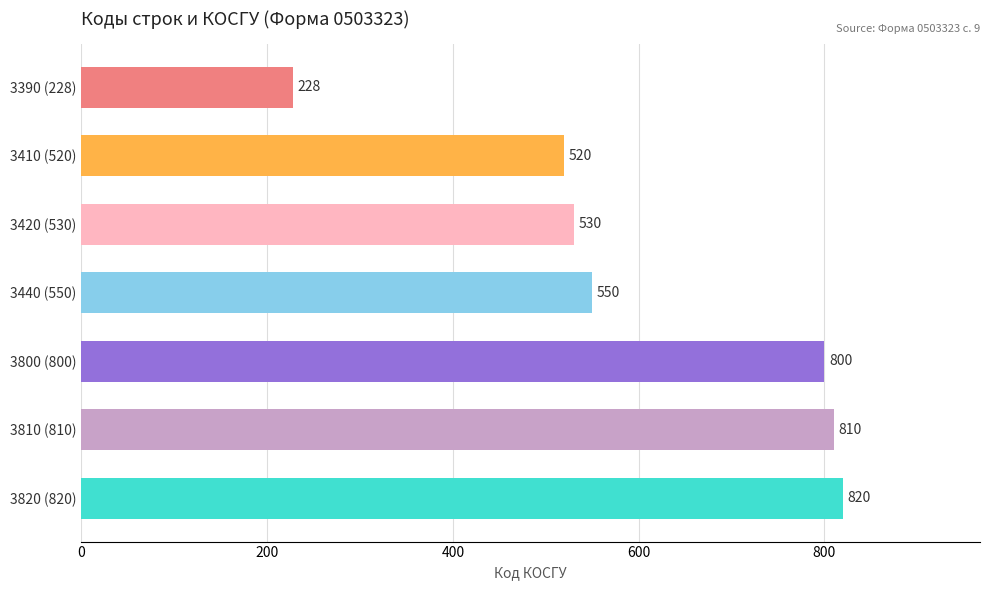

How many values are below 550?

3